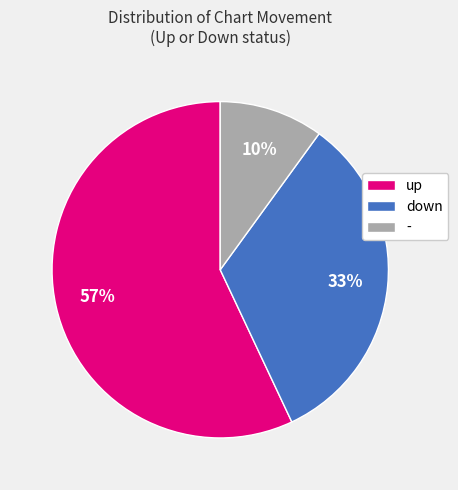

What is the ratio of the value at - to the value at down?

0.3